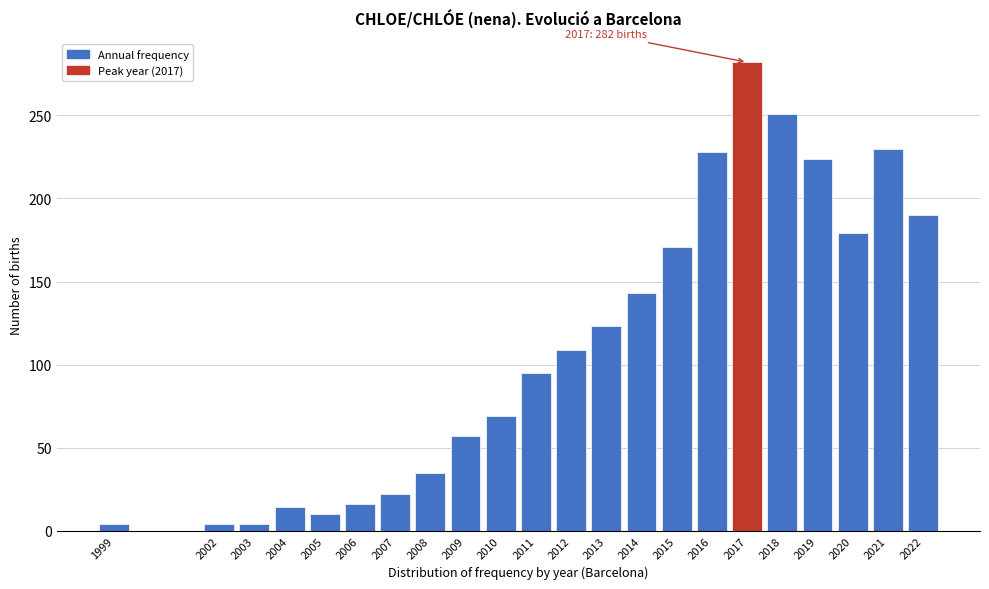

Reading right to left, what are all the values shown in this chart?

2022=190	2021=230	2020=179	2019=224	2018=251	2017=282	2016=228	2015=171	2014=143	2013=123	2012=109	2011=95	2010=69	2009=57	2008=35	2007=22	2006=16	2005=10	2004=14	2003=4	2002=4	1999=4